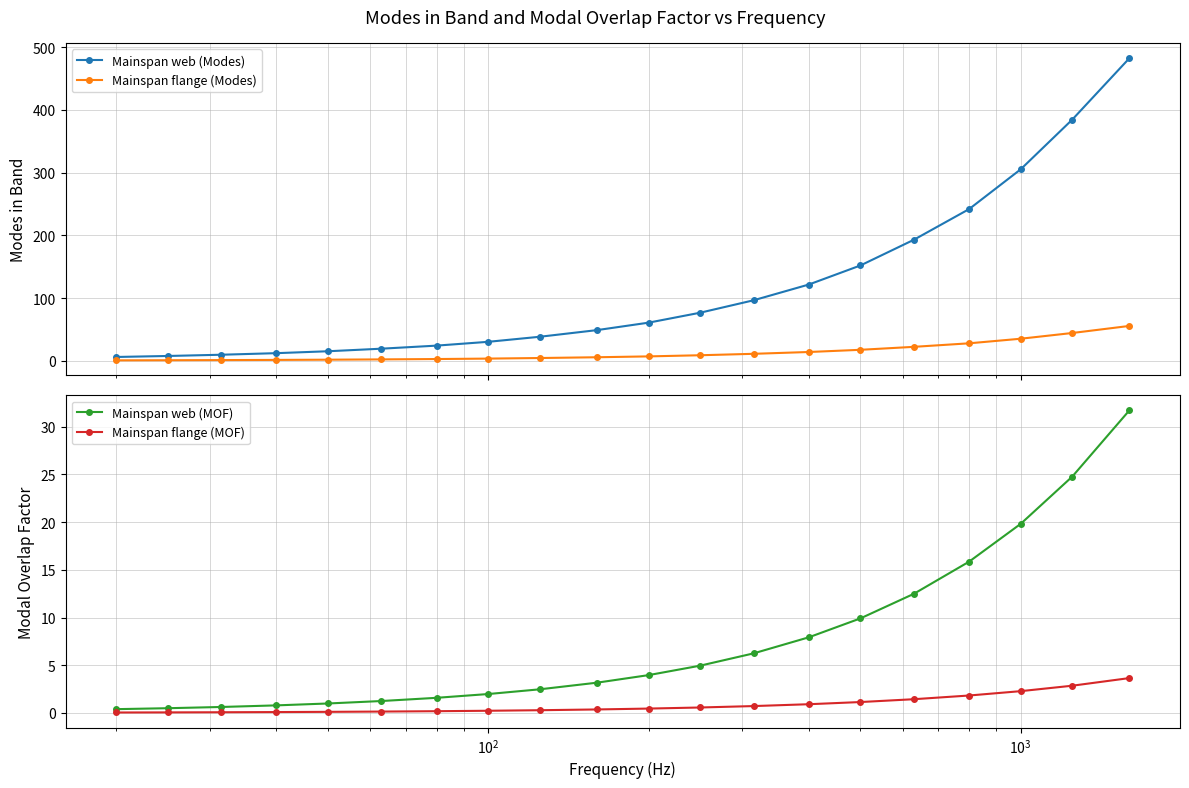

What is the sum of all Mainspan flange (Modes) values?

267.9